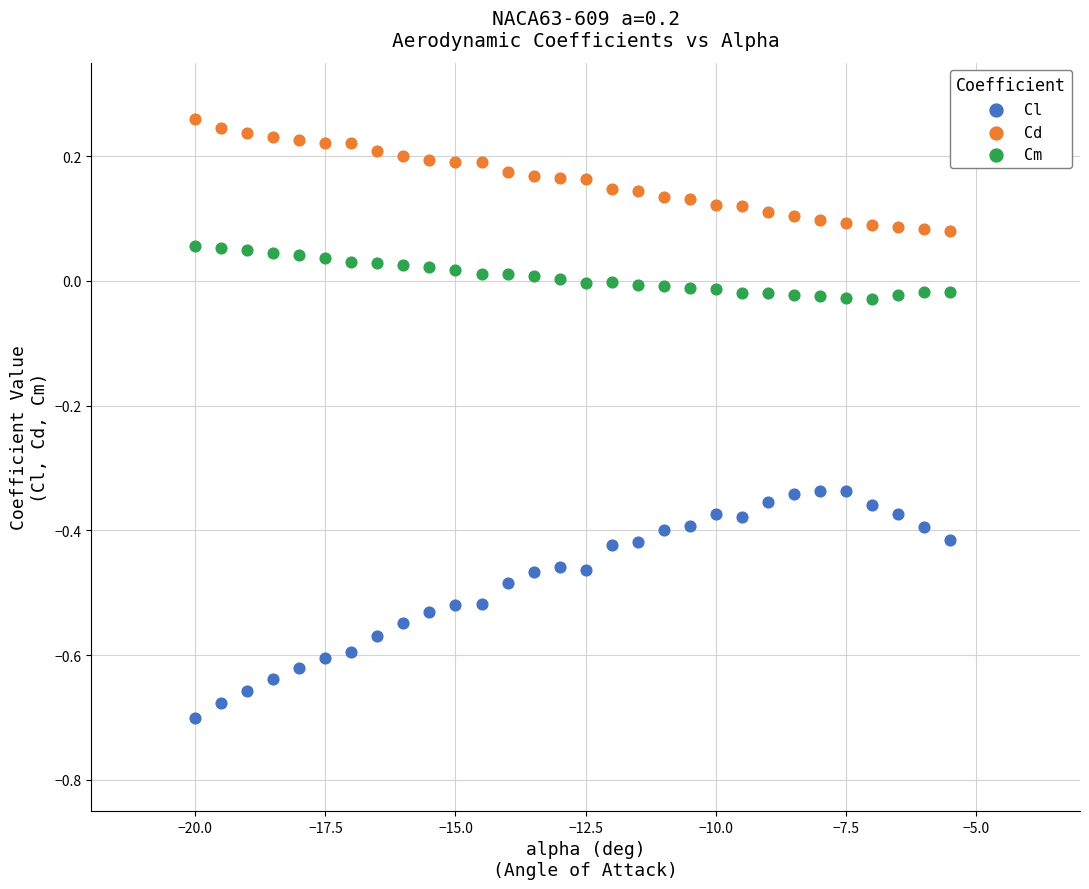

Which series reaches the maximum Y coordinate?

Cd